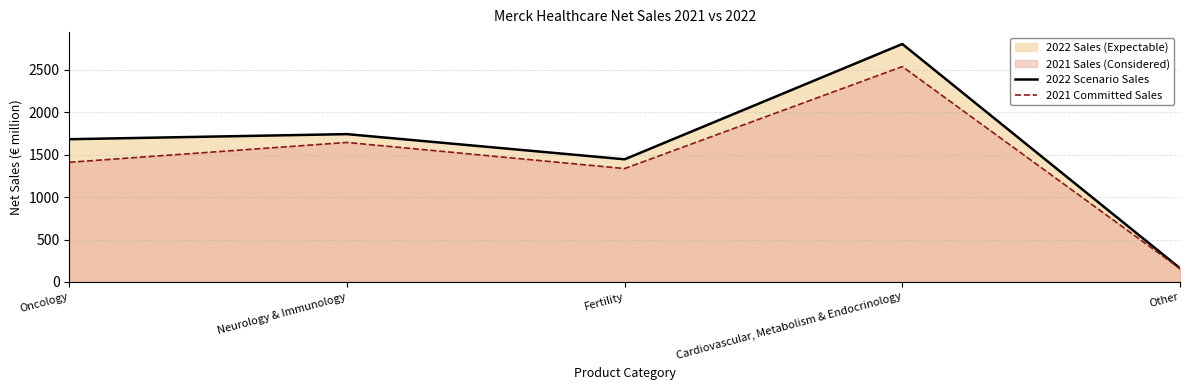

Is the value of 2022 Scenario Sales at Cardiovascular, Metabolism & Endocrinology greater than the value of 2021 Committed Sales at Cardiovascular, Metabolism & Endocrinology?

Yes